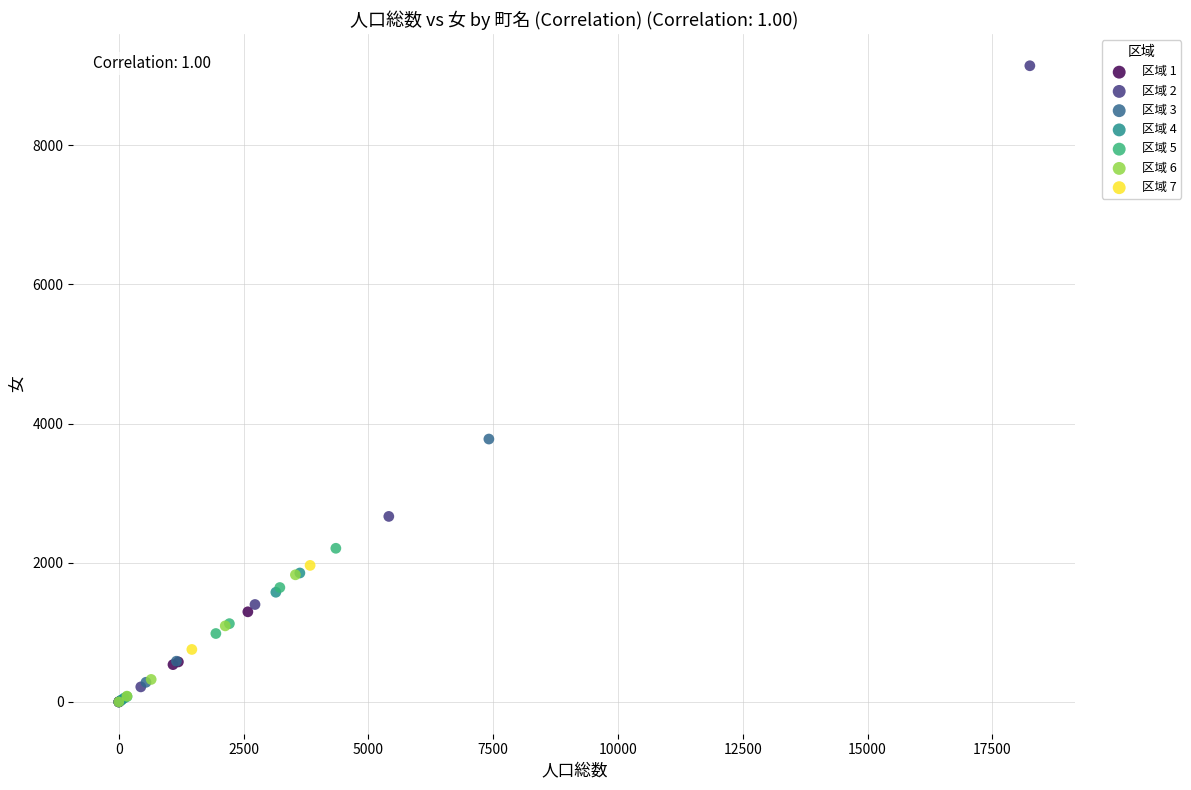

What are all the series names shown in the legend?

区域 1, 区域 2, 区域 3, 区域 4, 区域 5, 区域 6, 区域 7